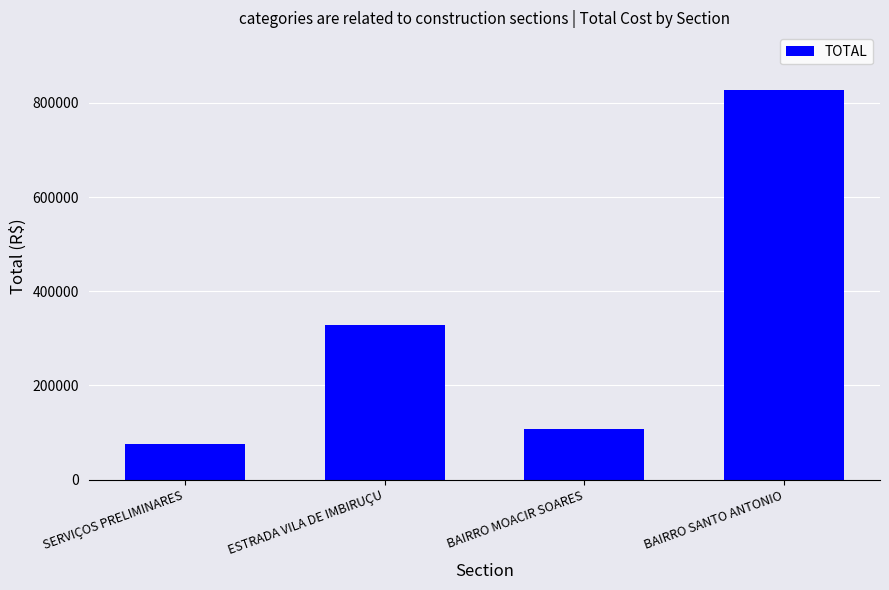

What is the change in value from ESTRADA VILA DE IMBIRUÇU to BAIRRO SANTO ANTONIO?

+499141.2